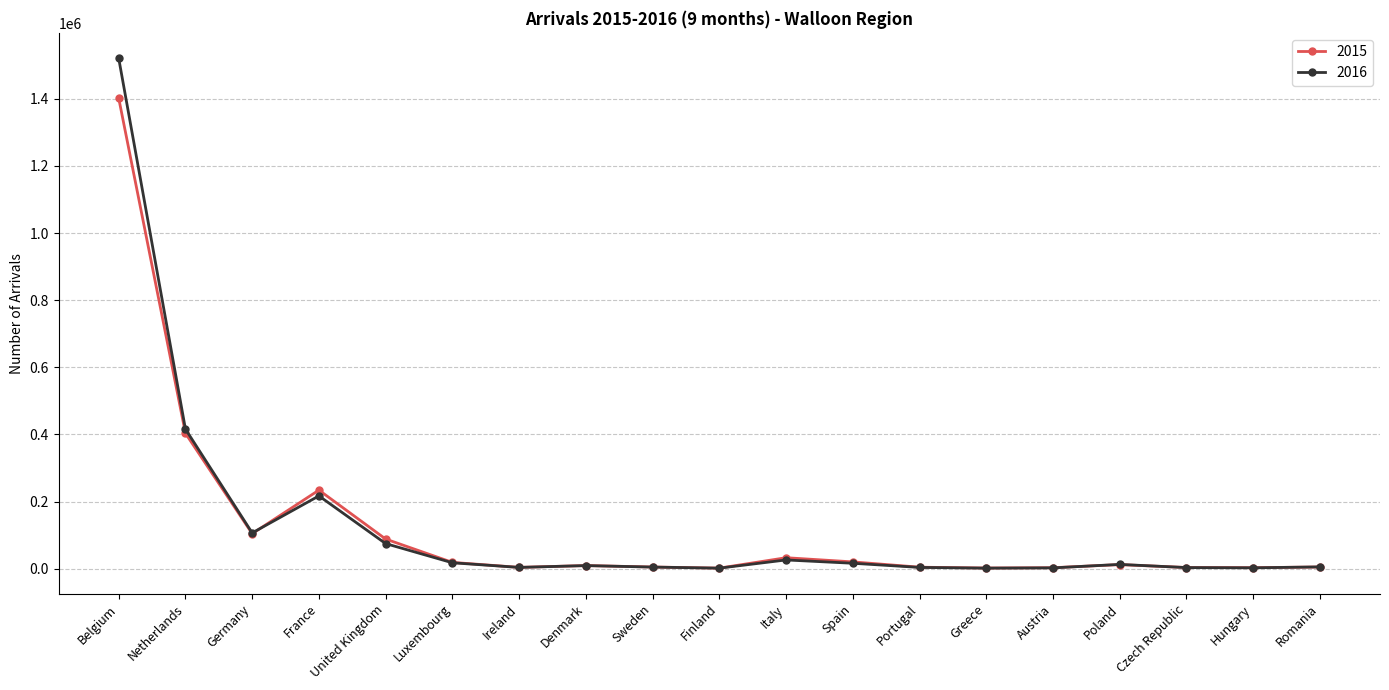

What is the value of the 2016 point at the 15th from the left?

2316